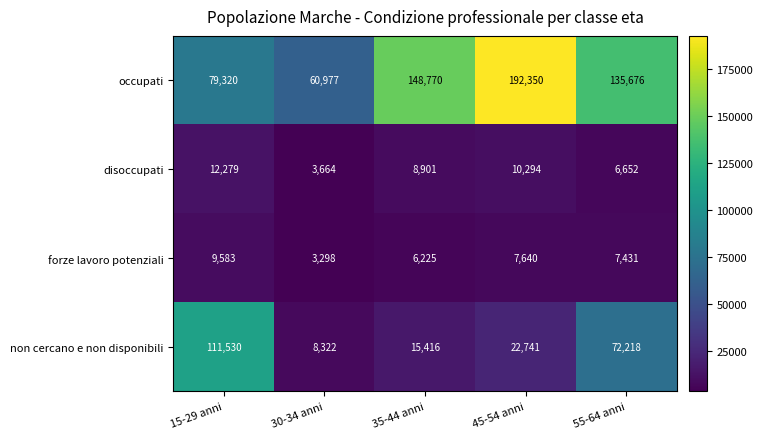

Is it true that disoccupati equals 10294 at 45-54 anni?

True